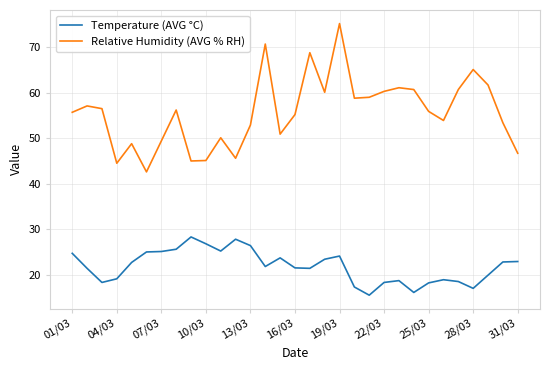

List the series in order of their overall mean, lowest first.

Temperature (AVG °C), Relative Humidity (AVG % RH)